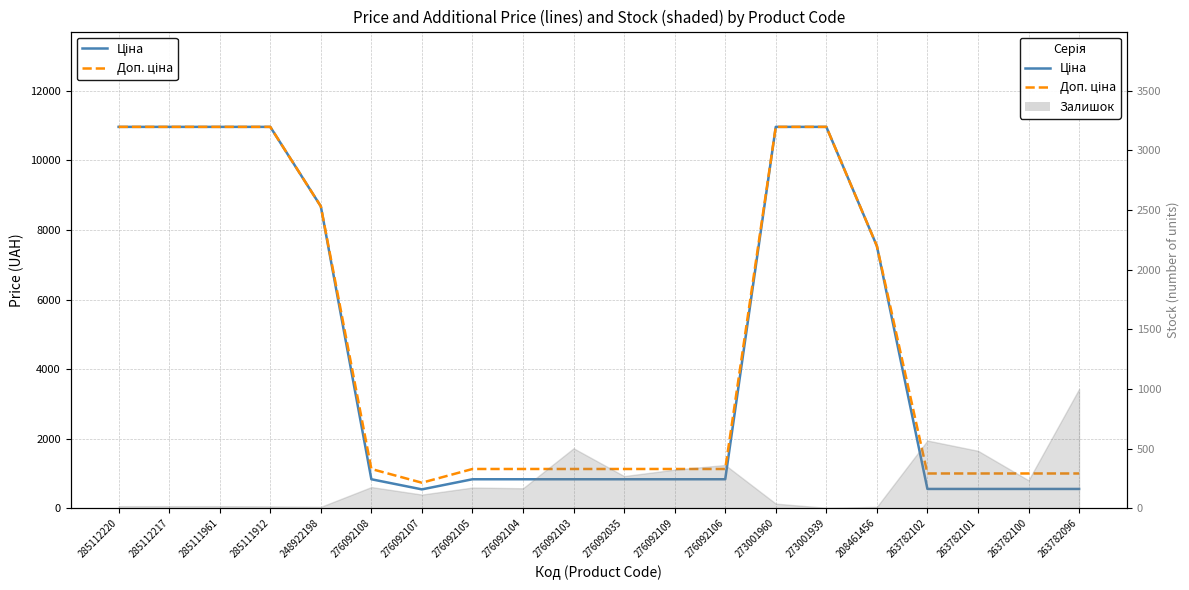

At which category does the chart reach its minimum across all series?

276092107